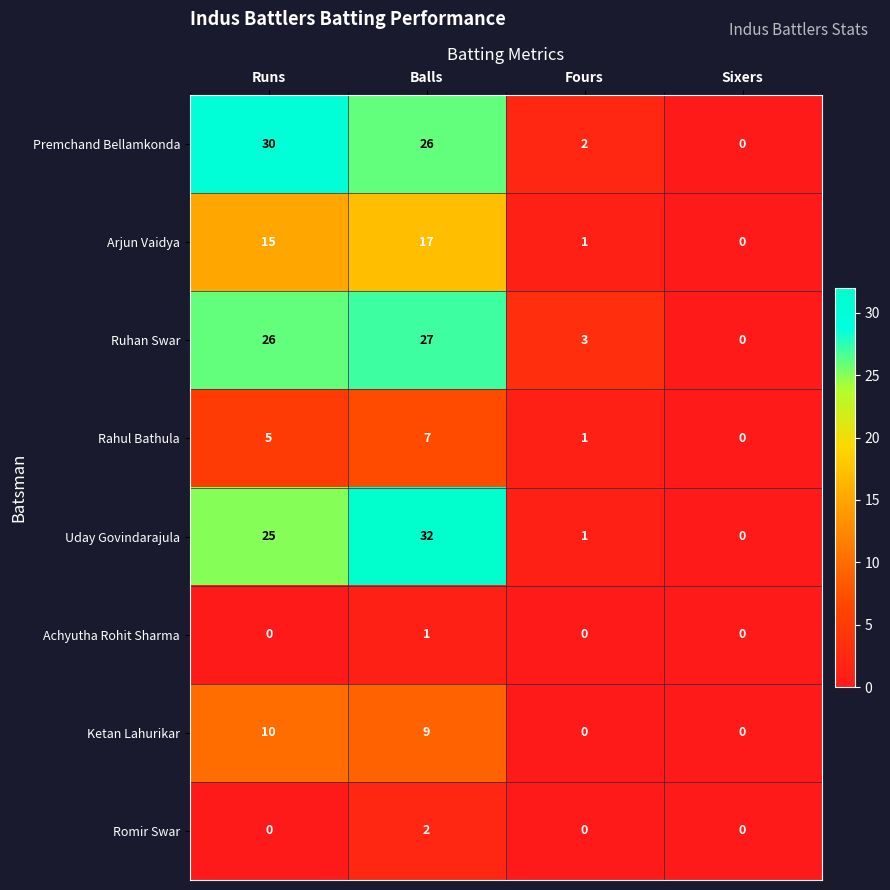

At which category is the sum across all series the highest?

Balls